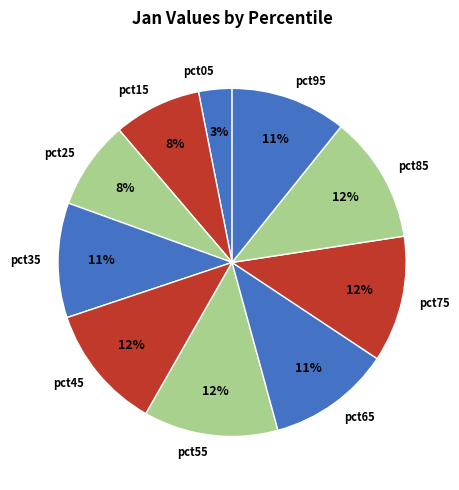

True or false: pct35 accounts for 11% of the total.

True